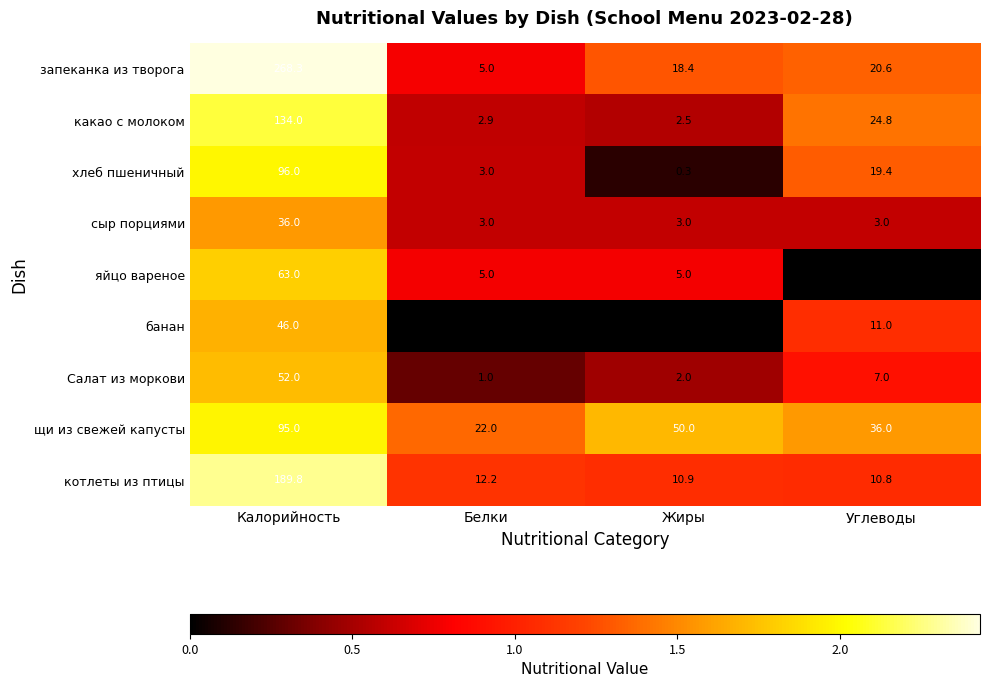

Rank the categories by щи из свежей капусты value from highest to lowest.

Калорийность, Жиры, Углеводы, Белки